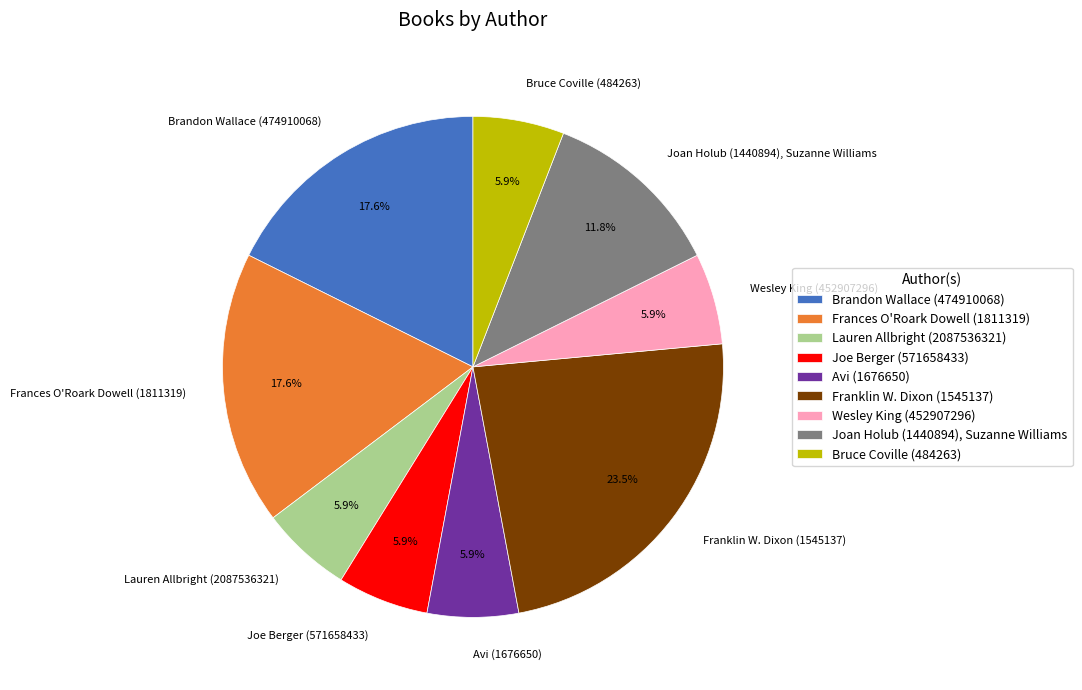

How much of the chart is everything except Brandon Wallace (474910068)?

82.4%